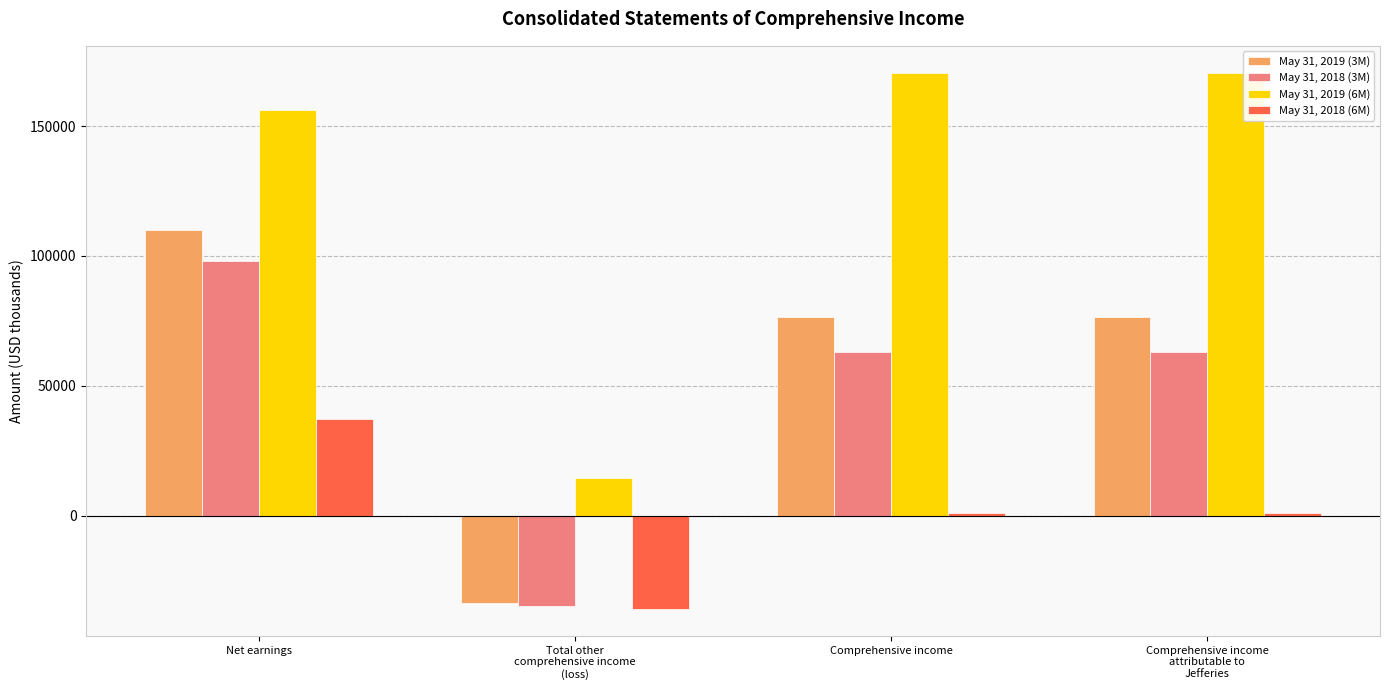

List the series in order of their peak value, highest first.

May 31, 2019 (6M), May 31, 2019 (3M), May 31, 2018 (3M), May 31, 2018 (6M)